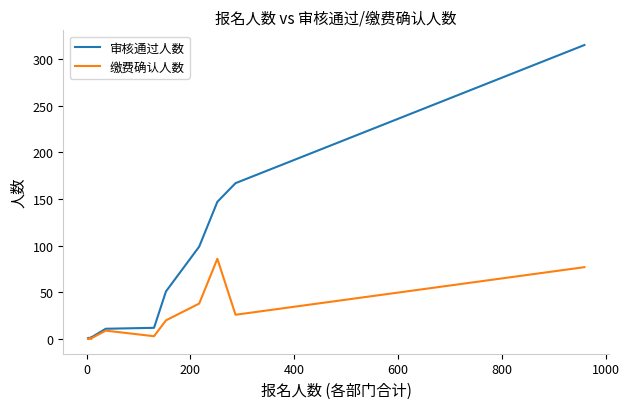

Rank the series by their maximum value, from lowest to highest.

缴费确认人数, 审核通过人数